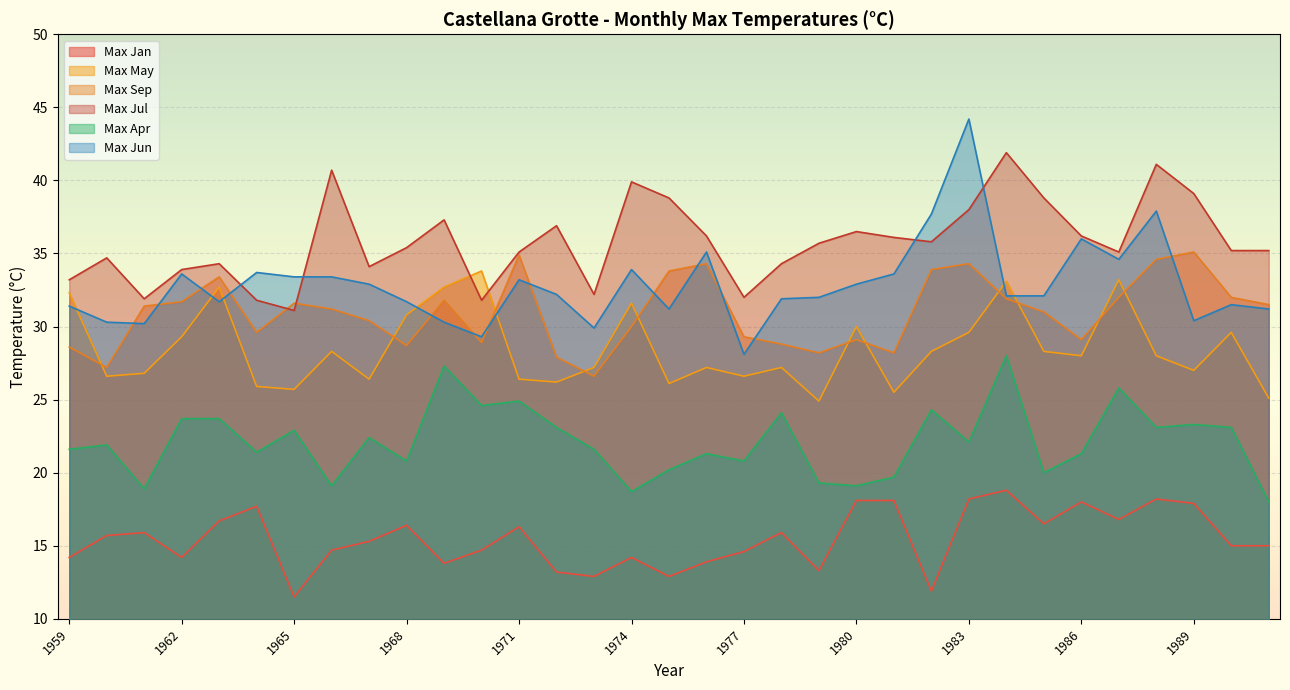

True or false: Max May and Max Jan cross at least once.

False